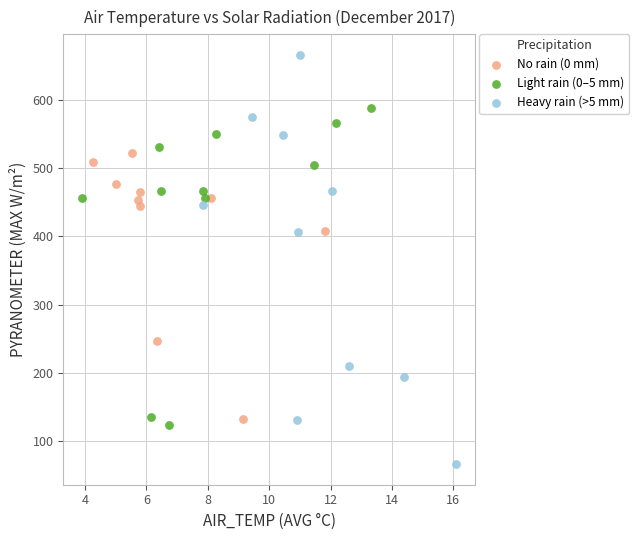

Which series contains the highest Y value?

Heavy rain (>5 mm)